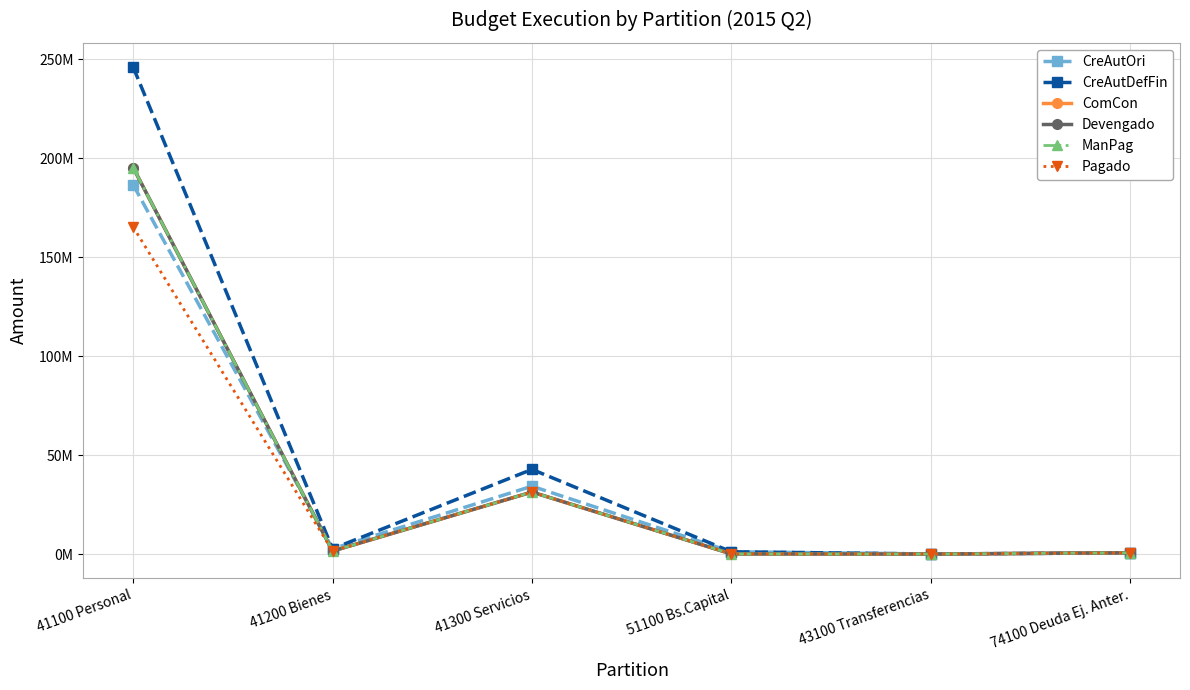

Reading left to right, extract all data points from this chart.

CreAutOri: 41100 Personal=186467773.8	41200 Bienes=2660000.0	41300 Servicios=34250899.8	51100 Bs.Capital=1140000.0	43100 Transferencias=22500.0	74100 Deuda Ej. Anter.=565998.8
CreAutDefFin: 41100 Personal=245898158.1	41200 Bienes=2660000.0	41300 Servicios=42750899.8	51100 Bs.Capital=1140000.0	43100 Transferencias=22500.0	74100 Deuda Ej. Anter.=614413.6
ComCon: 41100 Personal=195155524.1	41200 Bienes=1499885.0	41300 Servicios=31303761.4	51100 Bs.Capital=60116.0	43100 Transferencias=0.0	74100 Deuda Ej. Anter.=614413.6
Devengado: 41100 Personal=195155524.1	41200 Bienes=1499885.0	41300 Servicios=31303461.6	51100 Bs.Capital=60116.0	43100 Transferencias=0.0	74100 Deuda Ej. Anter.=614413.6
ManPag: 41100 Personal=195155524.1	41200 Bienes=1499885.0	41300 Servicios=31303461.6	51100 Bs.Capital=60116.0	43100 Transferencias=0.0	74100 Deuda Ej. Anter.=614413.6
Pagado: 41100 Personal=165175180.2	41200 Bienes=1499885.0	41300 Servicios=31296270.4	51100 Bs.Capital=60116.0	43100 Transferencias=0.0	74100 Deuda Ej. Anter.=614413.6